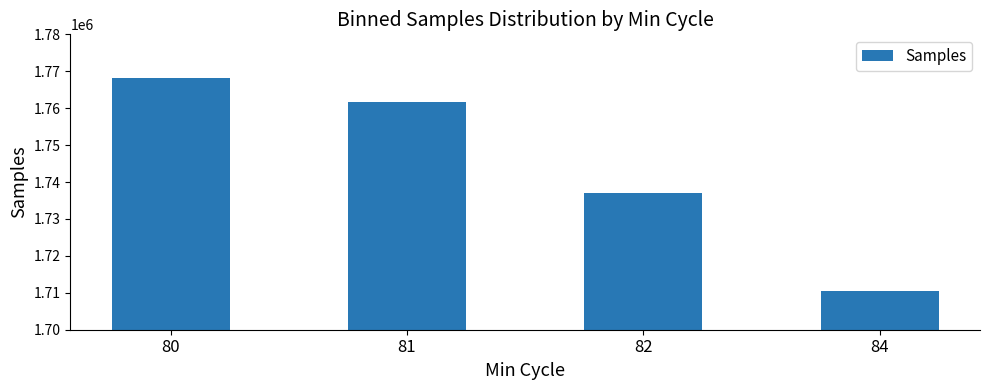

Reading left to right, list all the values displayed in this chart.

1768073.0	1761762.2	1737108.9	1710529.0